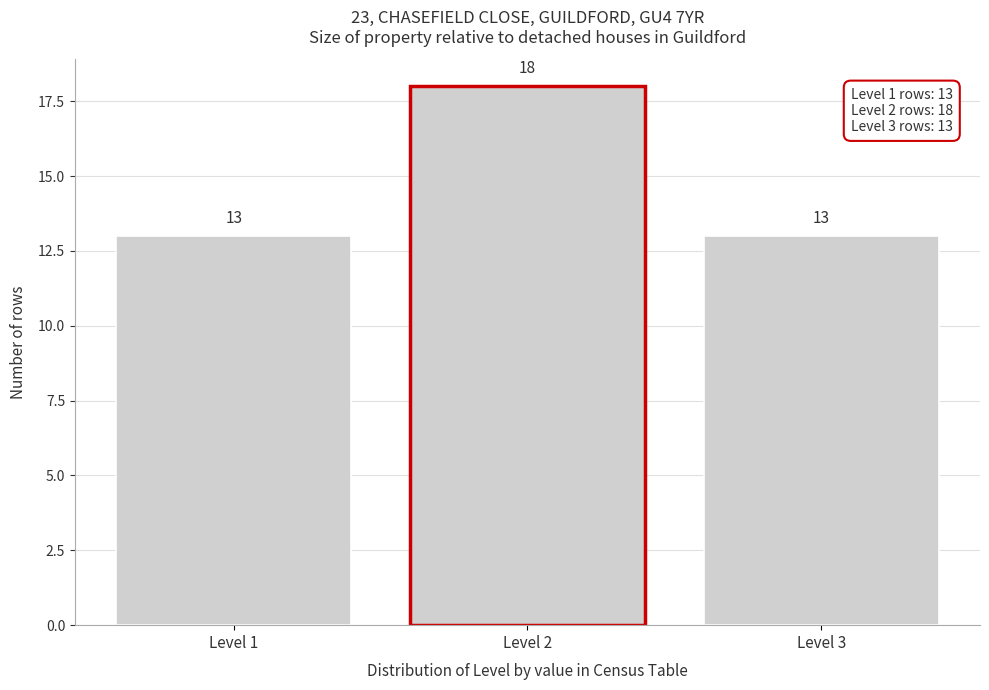

Reading left to right, list all the values displayed in this chart.

Level 1=13	Level 2=18	Level 3=13